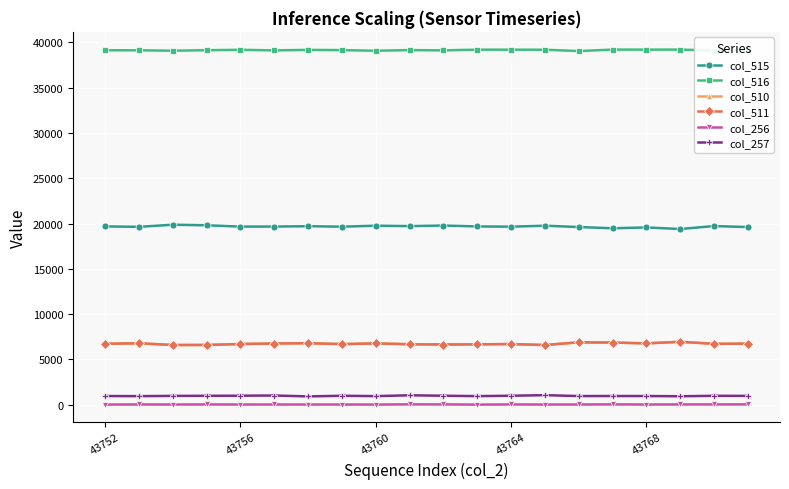

True or false: col_515 and col_511 cross at least once.

False